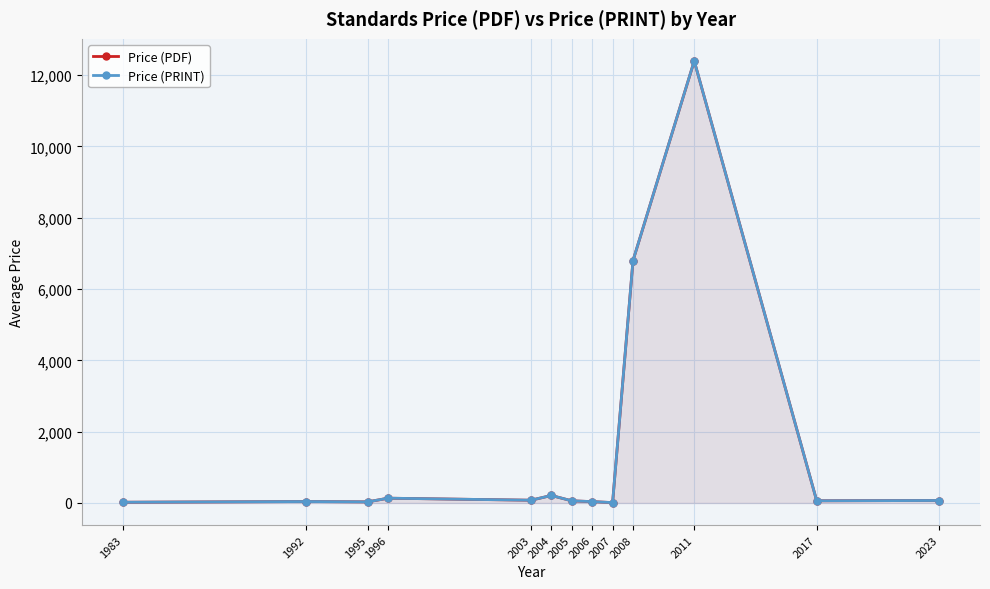

True or false: Price (PDF) and Price (PRINT) intersect in this chart.

False